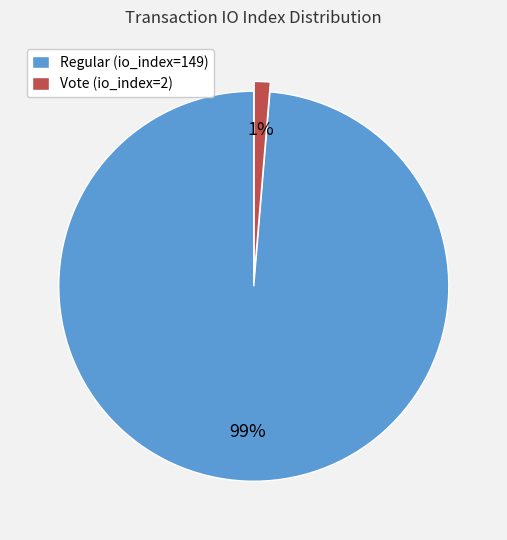

Between Regular (io_index=149) and Vote (io_index=2), which is larger?

Regular (io_index=149)